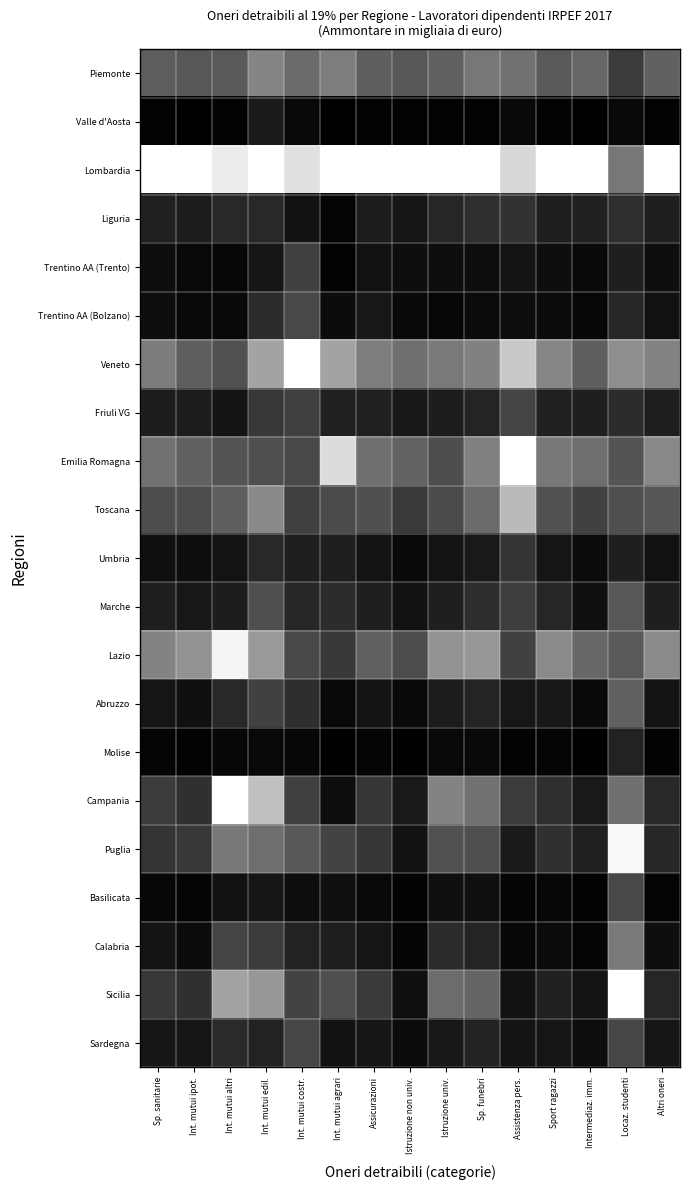

At which category does the chart reach its minimum across all series?

Int. mutui agrari